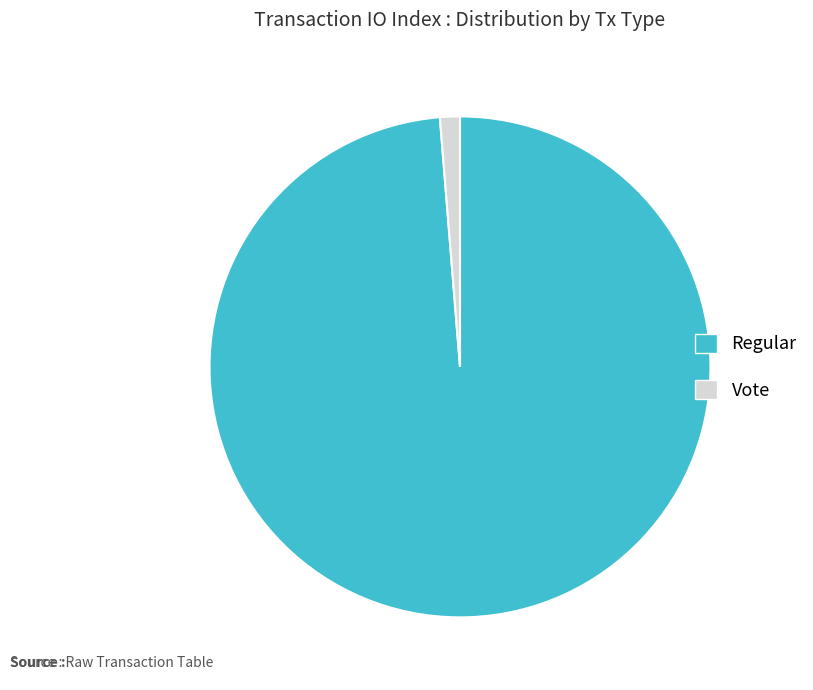

Does any single category account for the majority?

Yes